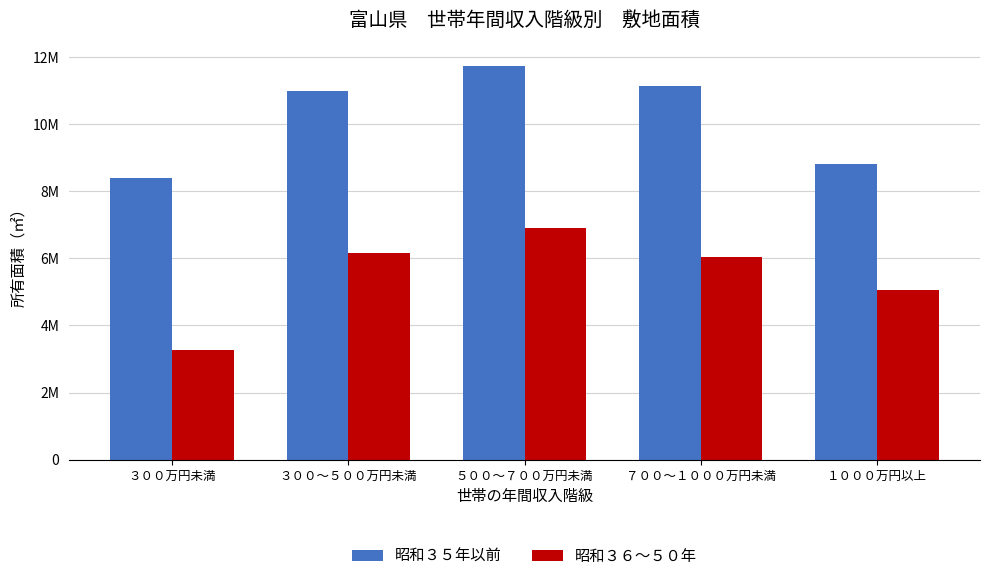

Reading right to left, transcribe all the data shown in this chart.

昭和３５年以前: １０００万円以上=8809000	７００～１０００万円未満=11119000	５００～７００万円未満=11719000	３００～５００万円未満=10987000	３００万円未満=8381000
昭和３６～５０年: １０００万円以上=5064000	７００～１０００万円未満=6033000	５００～７００万円未満=6899000	３００～５００万円未満=6147000	３００万円未満=3269000